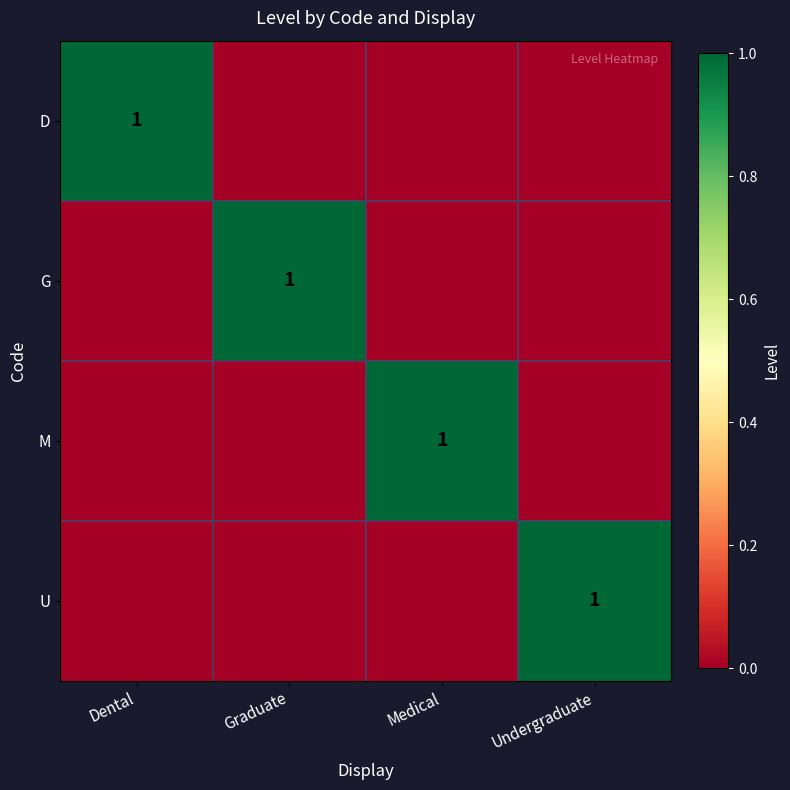

Is it true that D equals 1 at Dental?

True